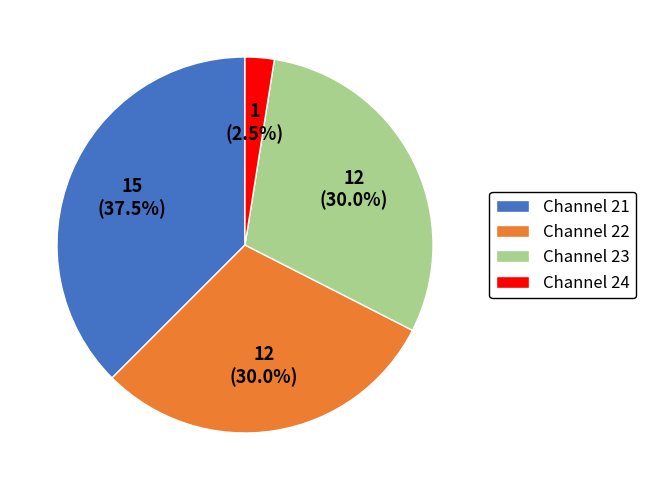

How much of the chart is everything except Channel 23?

70.0%